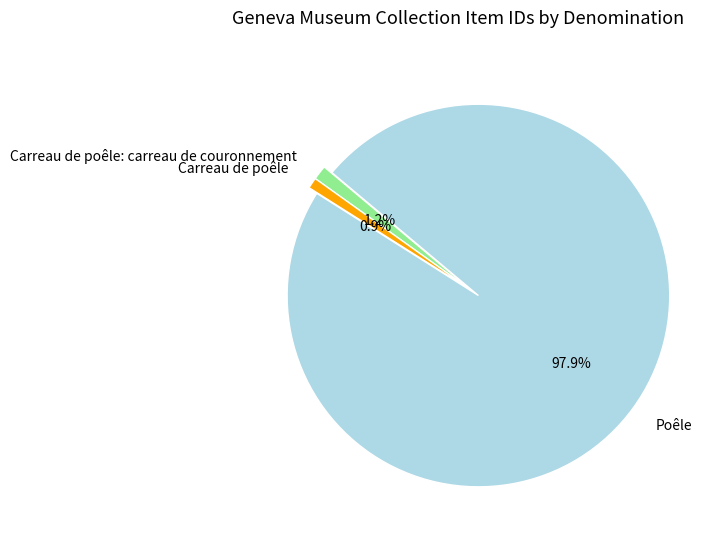

The Carreau de poêle slice represents 1% of the pie. True or false?

True